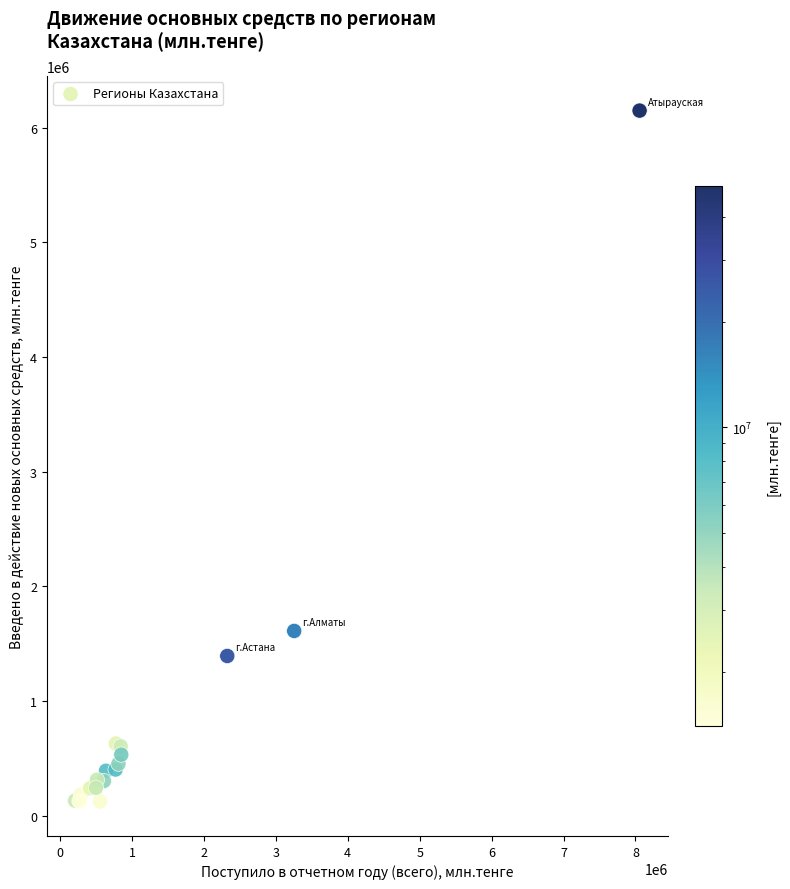

What Y value in the scatter plot is closest to 3137109?

1612707.9